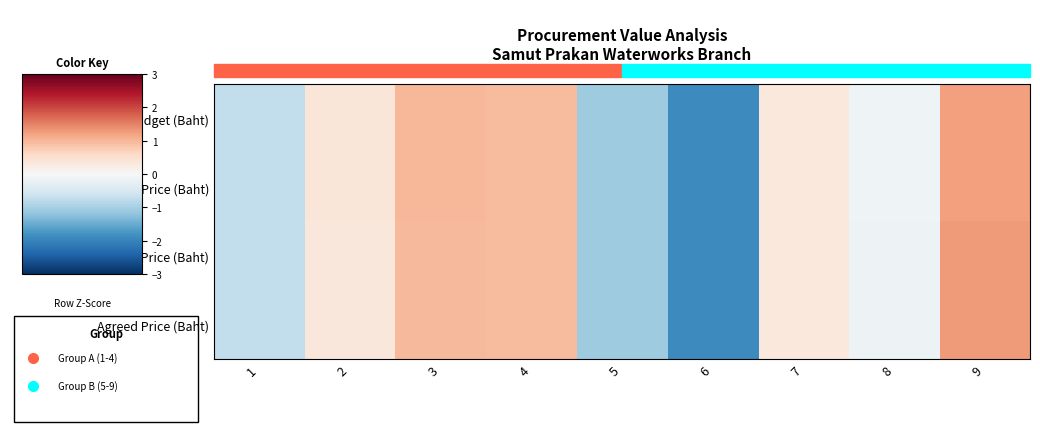

What is the maximum value shown in the chart?

1.3